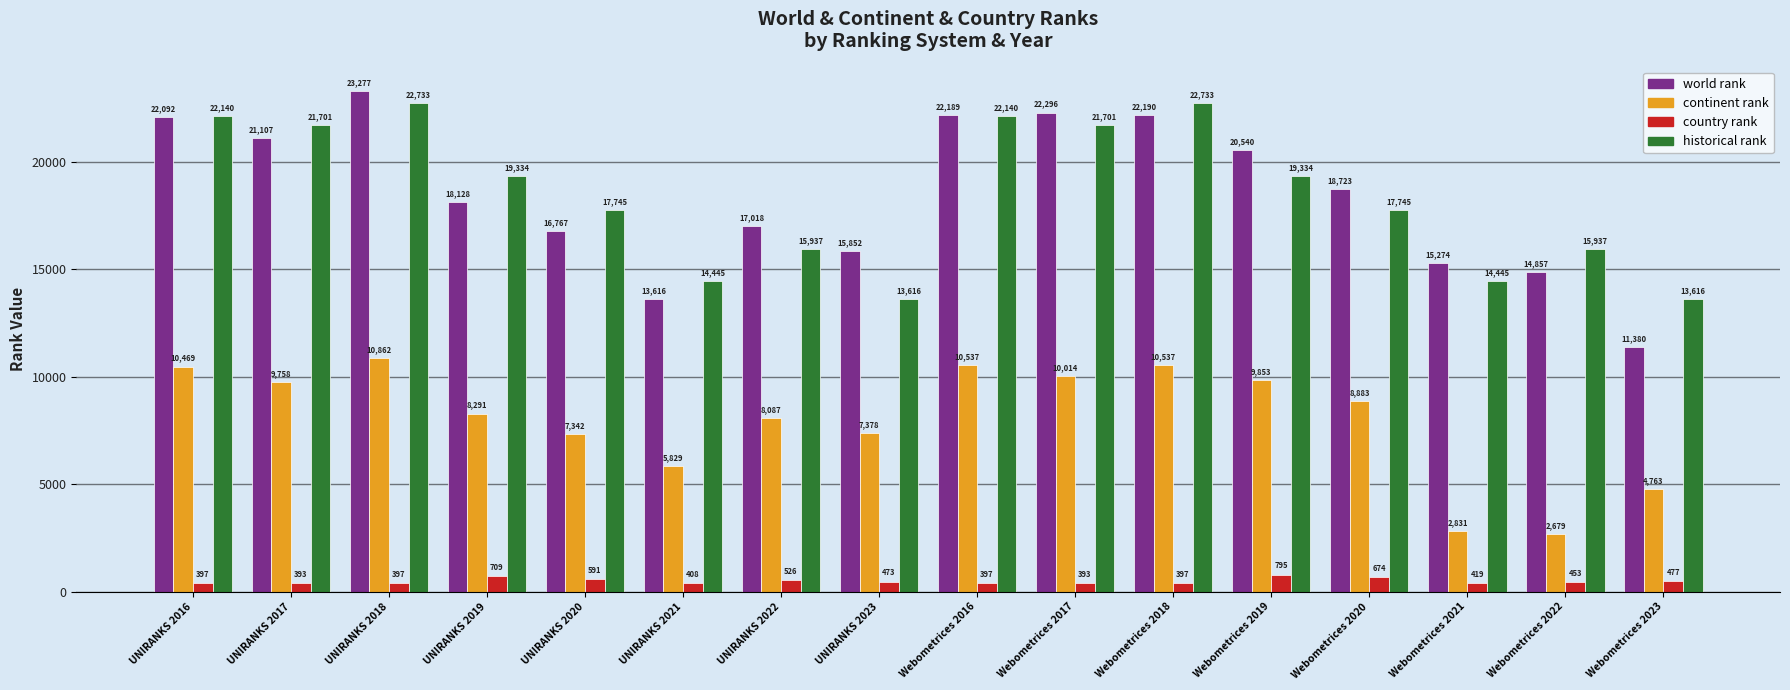

What is the maximum value for historical rank?

22733.5